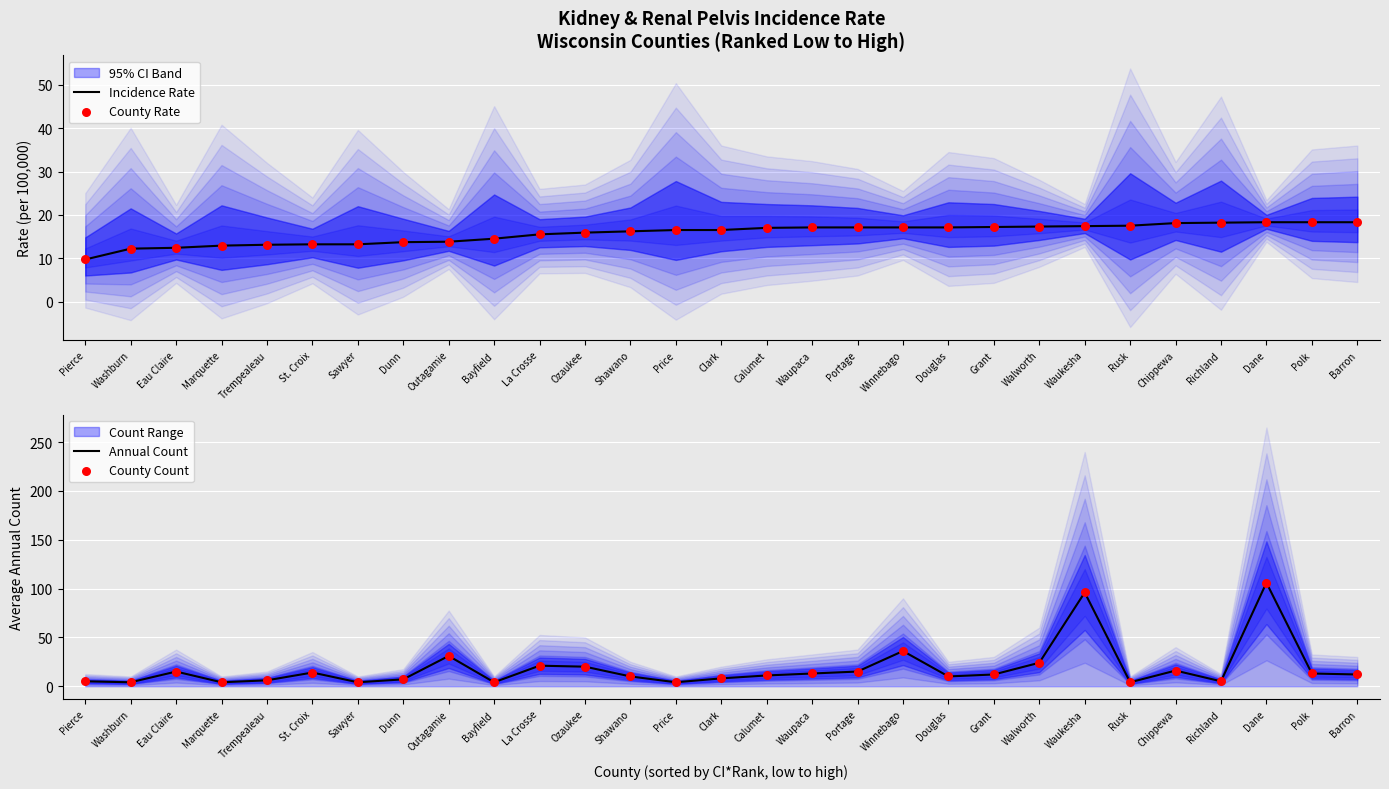

Which series contains the lowest Y value?

Annual Count